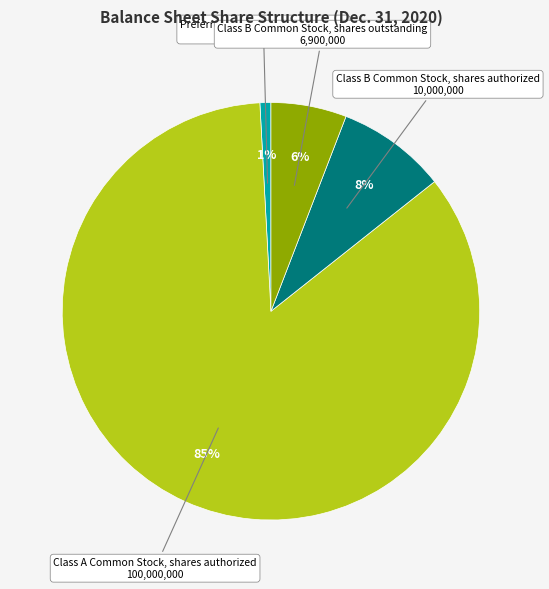

Is there any slice that represents more than half of the pie?

Yes